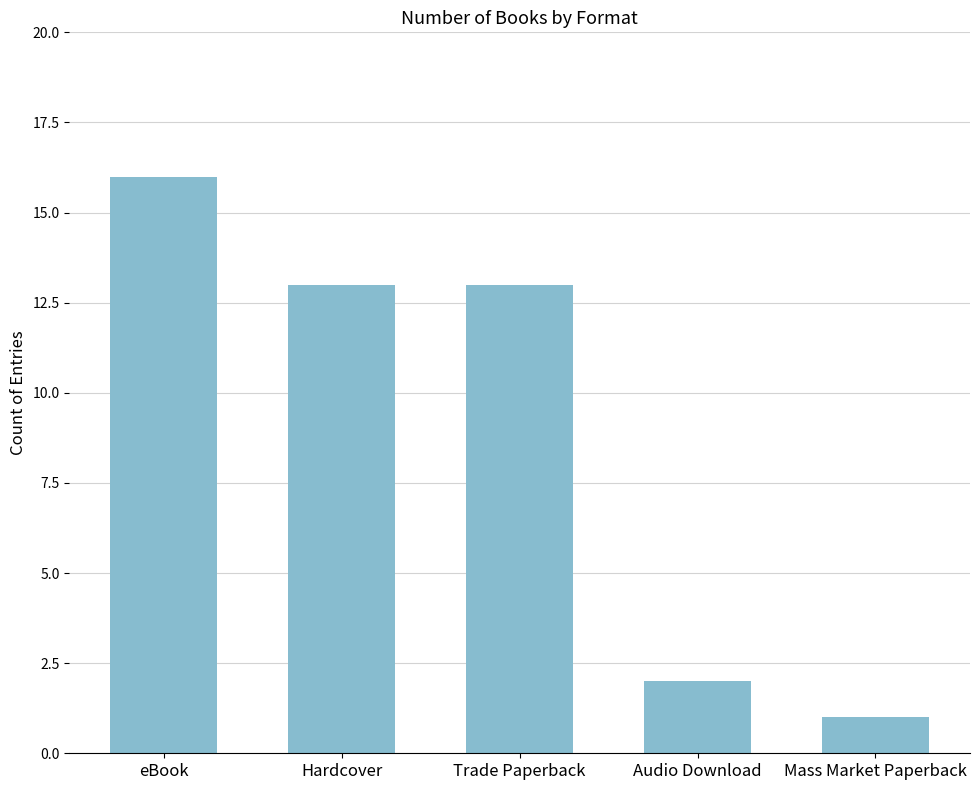

What is the difference between the maximum and second lowest values?

14